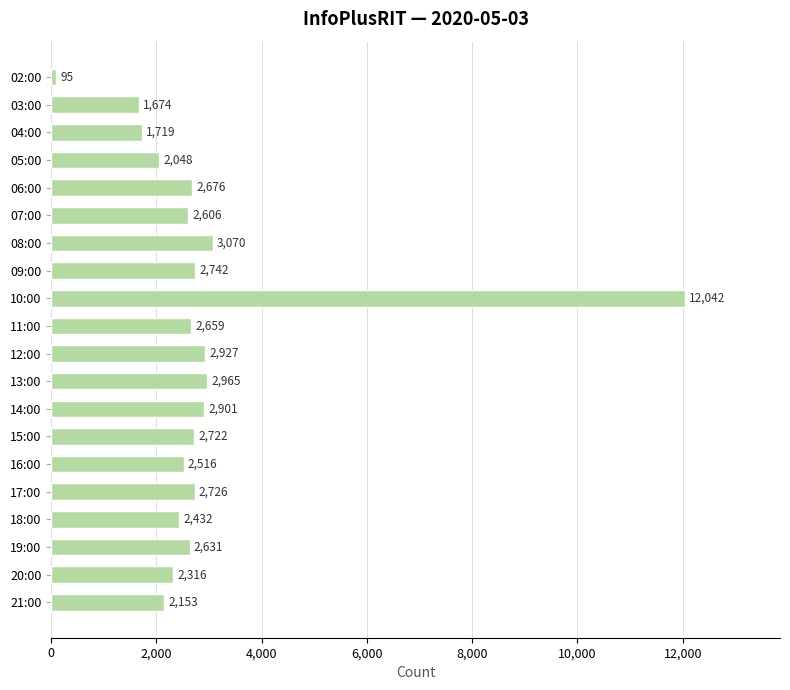

What is the sum of all values?

57620